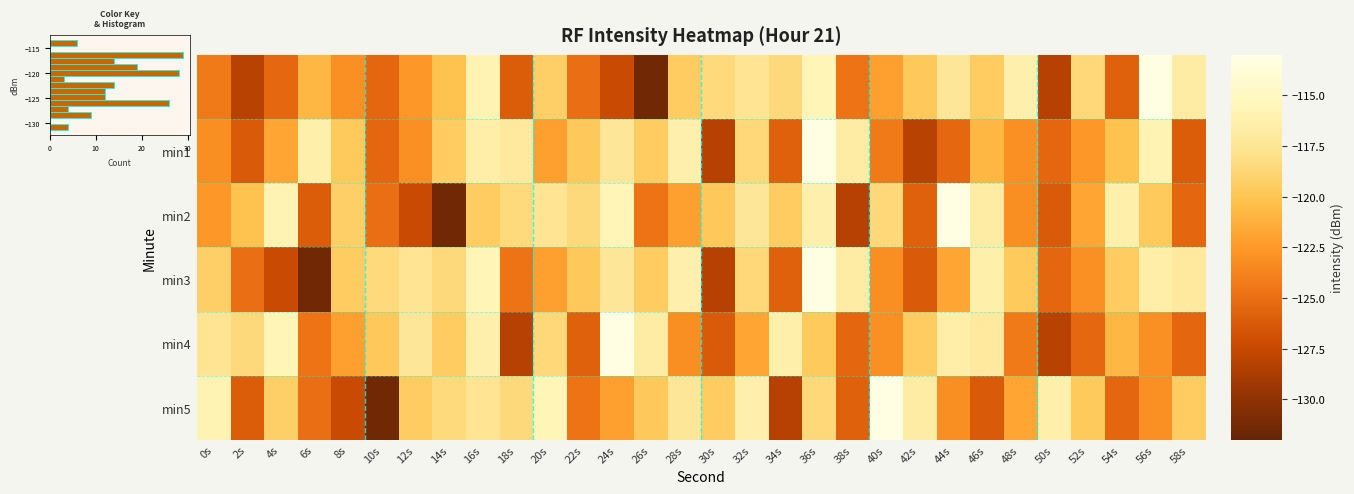

Reading left to right, extract all data points from this chart.

min0: 0s=-124.3	2s=-128.2	4s=-125.4	6s=-120.8	8s=-123.0	10s=-125.4	12s=-122.5	14s=-120.1	16s=-115.9	18s=-126.1	20s=-119.3	22s=-125.0	24s=-127.3	26s=-131.4	28s=-119.5	30s=-118.5	32s=-117.6	34s=-118.5	36s=-115.7	38s=-124.7	40s=-122.1	42s=-119.7	44s=-117.3	46s=-119.5	48s=-116.3	50s=-128.3	52s=-118.6	54s=-125.8	56s=-113.2	58s=-116.7
min1: 0s=-123.1	2s=-126.2	4s=-121.8	6s=-116.3	8s=-119.7	10s=-125.5	12s=-123.0	14s=-119.5	16s=-116.5	18s=-117.0	20s=-122.1	22s=-119.7	24s=-117.3	26s=-119.5	28s=-116.3	30s=-128.3	32s=-118.6	34s=-125.8	36s=-113.2	38s=-116.7	40s=-124.3	42s=-128.2	44s=-125.4	46s=-120.8	48s=-123.0	50s=-125.4	52s=-122.5	54s=-120.1	56s=-115.9	58s=-126.1
min2: 0s=-122.5	2s=-120.1	4s=-115.9	6s=-126.1	8s=-119.3	10s=-125.0	12s=-127.3	14s=-131.4	16s=-119.5	18s=-118.5	20s=-117.6	22s=-118.5	24s=-115.7	26s=-124.7	28s=-122.1	30s=-119.7	32s=-117.3	34s=-119.5	36s=-116.3	38s=-128.3	40s=-118.6	42s=-125.8	44s=-113.2	46s=-116.7	48s=-123.1	50s=-126.2	52s=-121.8	54s=-116.3	56s=-119.7	58s=-125.5
min3: 0s=-119.3	2s=-125.0	4s=-127.3	6s=-131.4	8s=-119.5	10s=-118.5	12s=-117.6	14s=-118.5	16s=-115.7	18s=-124.7	20s=-122.1	22s=-119.7	24s=-117.3	26s=-119.5	28s=-116.3	30s=-128.3	32s=-118.6	34s=-125.8	36s=-113.2	38s=-116.7	40s=-123.1	42s=-126.2	44s=-121.8	46s=-116.3	48s=-119.7	50s=-125.5	52s=-123.0	54s=-119.5	56s=-116.5	58s=-117.0
min4: 0s=-117.6	2s=-118.5	4s=-115.7	6s=-124.7	8s=-122.1	10s=-119.7	12s=-117.3	14s=-119.5	16s=-116.3	18s=-128.3	20s=-118.6	22s=-125.8	24s=-113.2	26s=-116.7	28s=-123.1	30s=-126.2	32s=-121.8	34s=-116.3	36s=-119.7	38s=-125.5	40s=-123.0	42s=-119.5	44s=-116.5	46s=-117.0	48s=-124.3	50s=-128.2	52s=-125.4	54s=-120.8	56s=-123.0	58s=-125.4
min5: 0s=-115.9	2s=-126.1	4s=-119.3	6s=-125.0	8s=-127.3	10s=-131.4	12s=-119.5	14s=-118.5	16s=-117.6	18s=-118.5	20s=-115.7	22s=-124.7	24s=-122.1	26s=-119.7	28s=-117.3	30s=-119.5	32s=-116.3	34s=-128.3	36s=-118.6	38s=-125.8	40s=-113.2	42s=-116.7	44s=-123.1	46s=-126.2	48s=-121.8	50s=-116.3	52s=-119.7	54s=-125.5	56s=-123.0	58s=-119.5